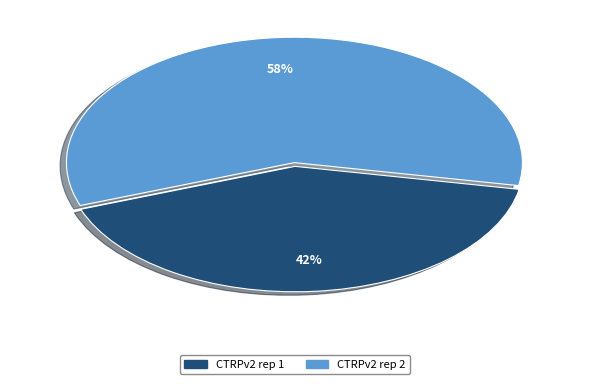

Which has a higher value, CTRPv2 rep 2 or CTRPv2 rep 1?

CTRPv2 rep 2